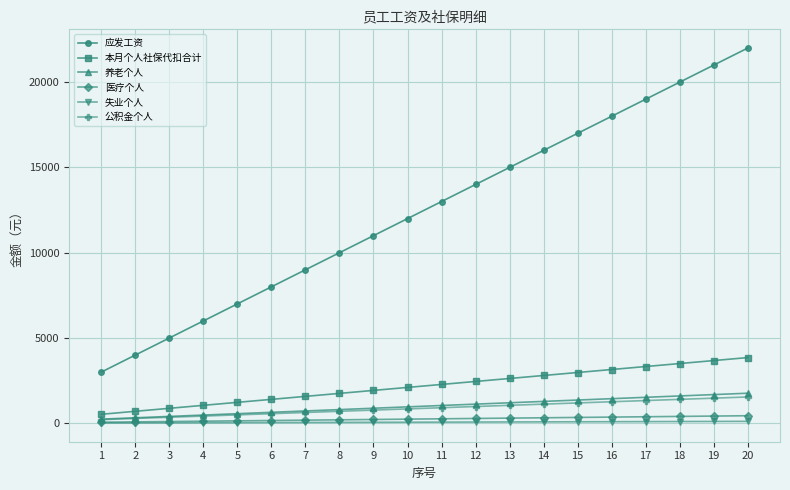

True or false: 应发工资 has more than 1 points higher than both neighbors.

False